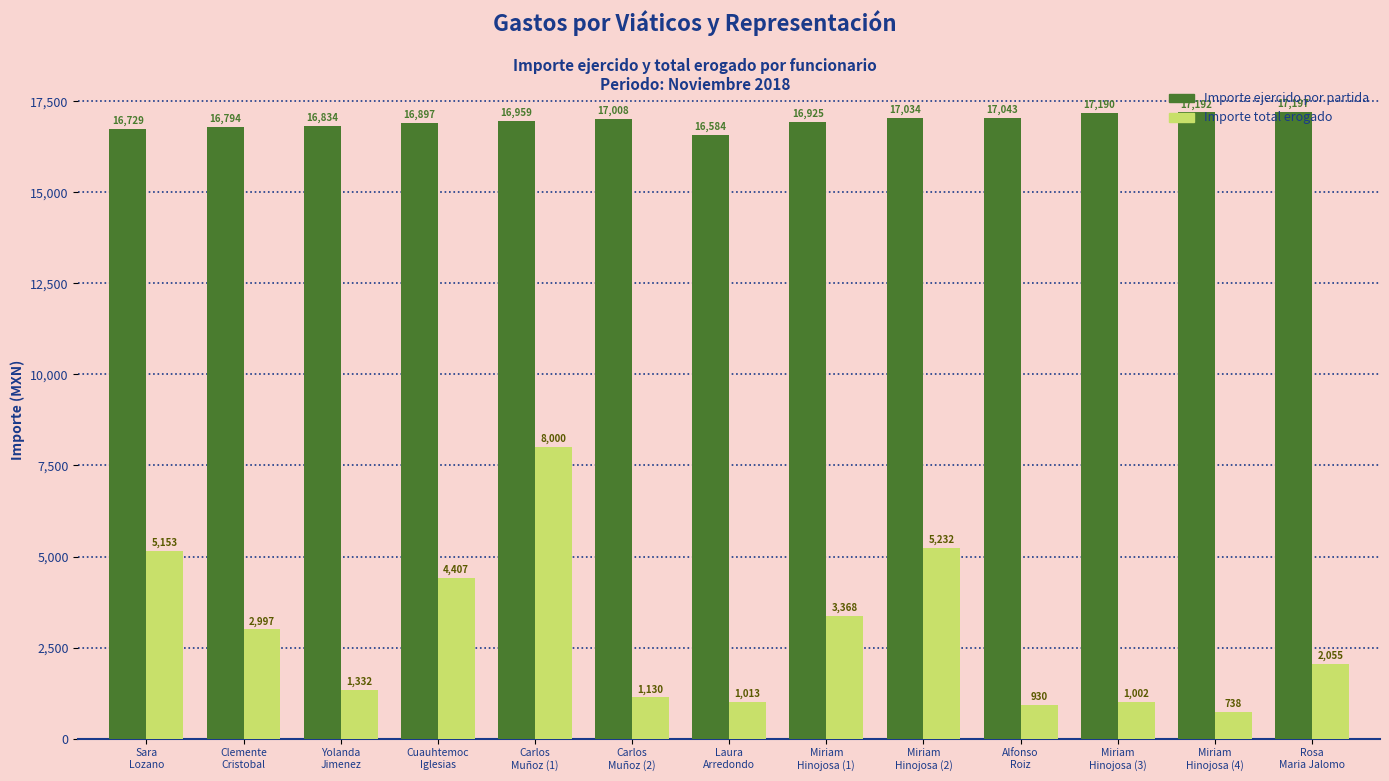

Between Cuauhtemoc
Iglesias and Miriam
Hinojosa (4), which series saw the biggest shift?

Importe total erogado